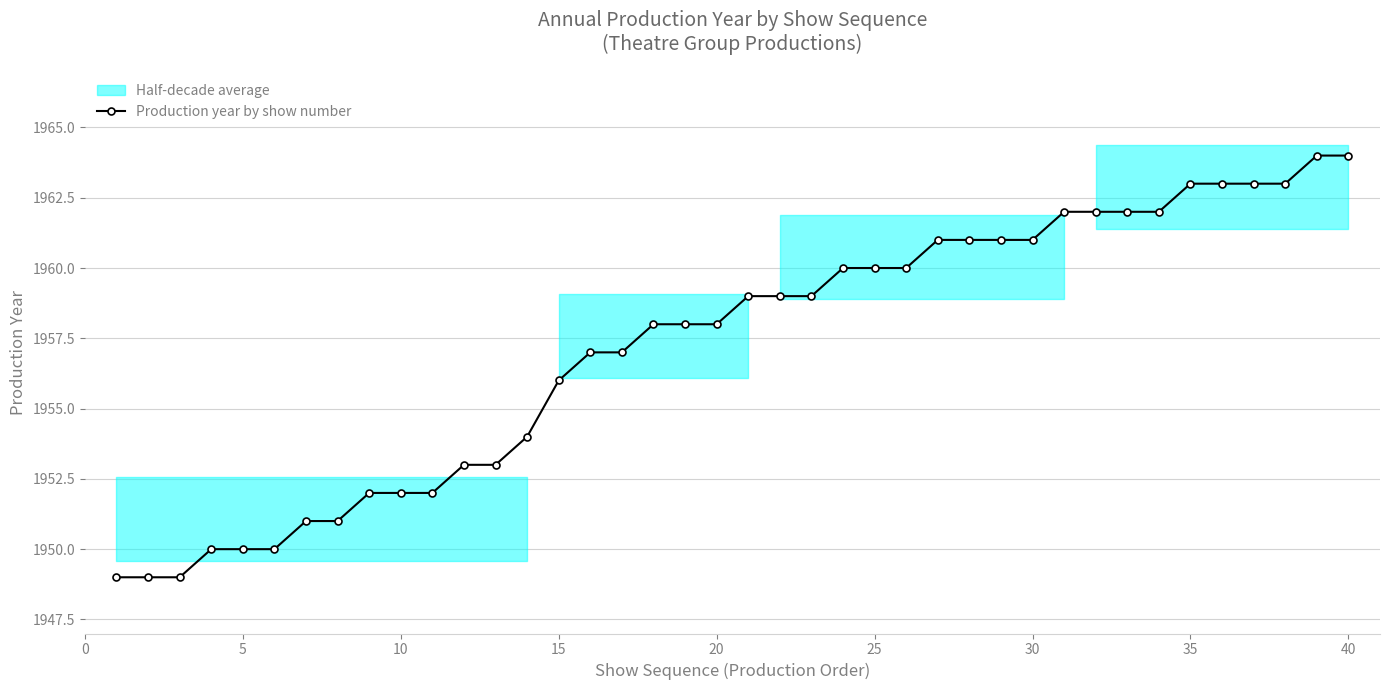

True or false: Production year by show number has a value of 3394 at 10.

False